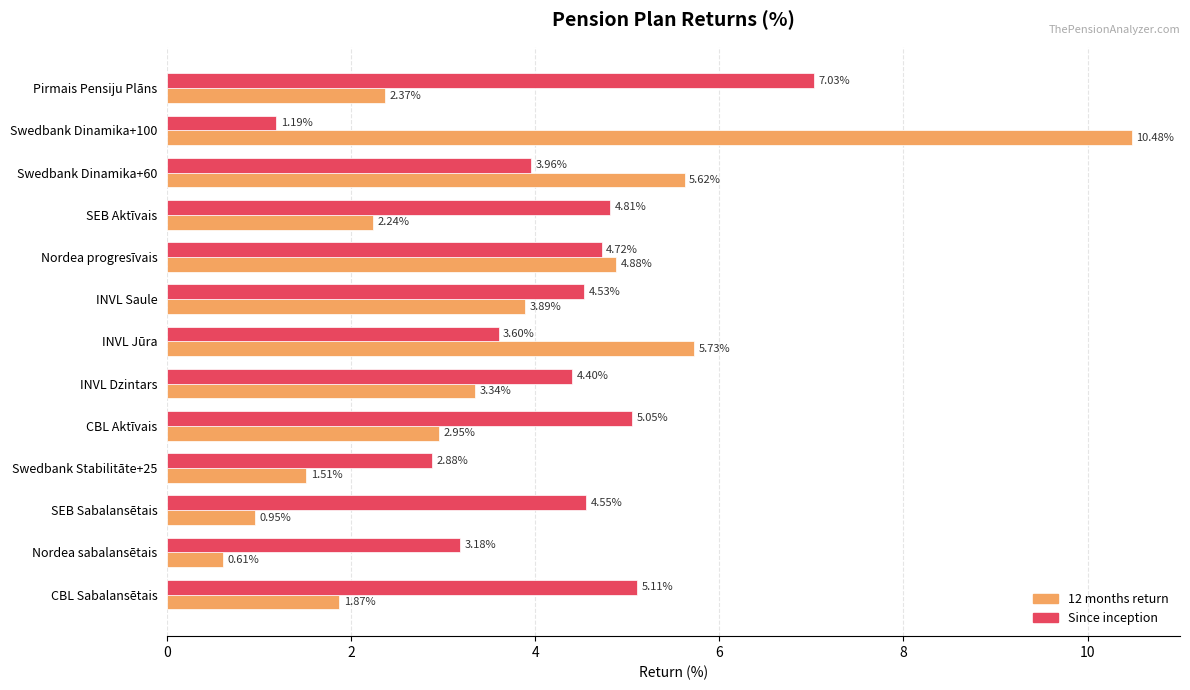

What is the difference between the maximum and second lowest values in the 12 months return series?

9.5